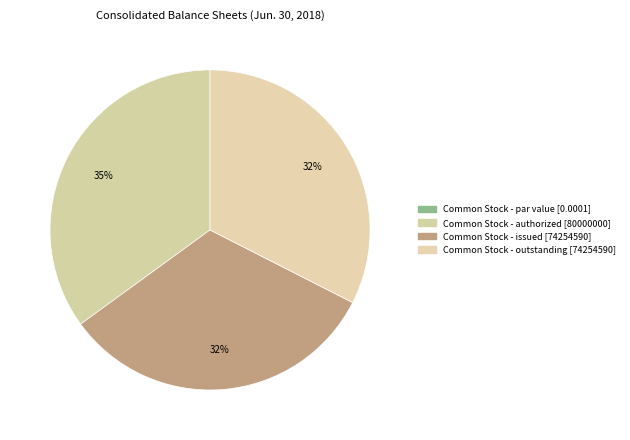

What is the change in value from Common Stock - par value to Common Stock - outstanding?

+74254590.0